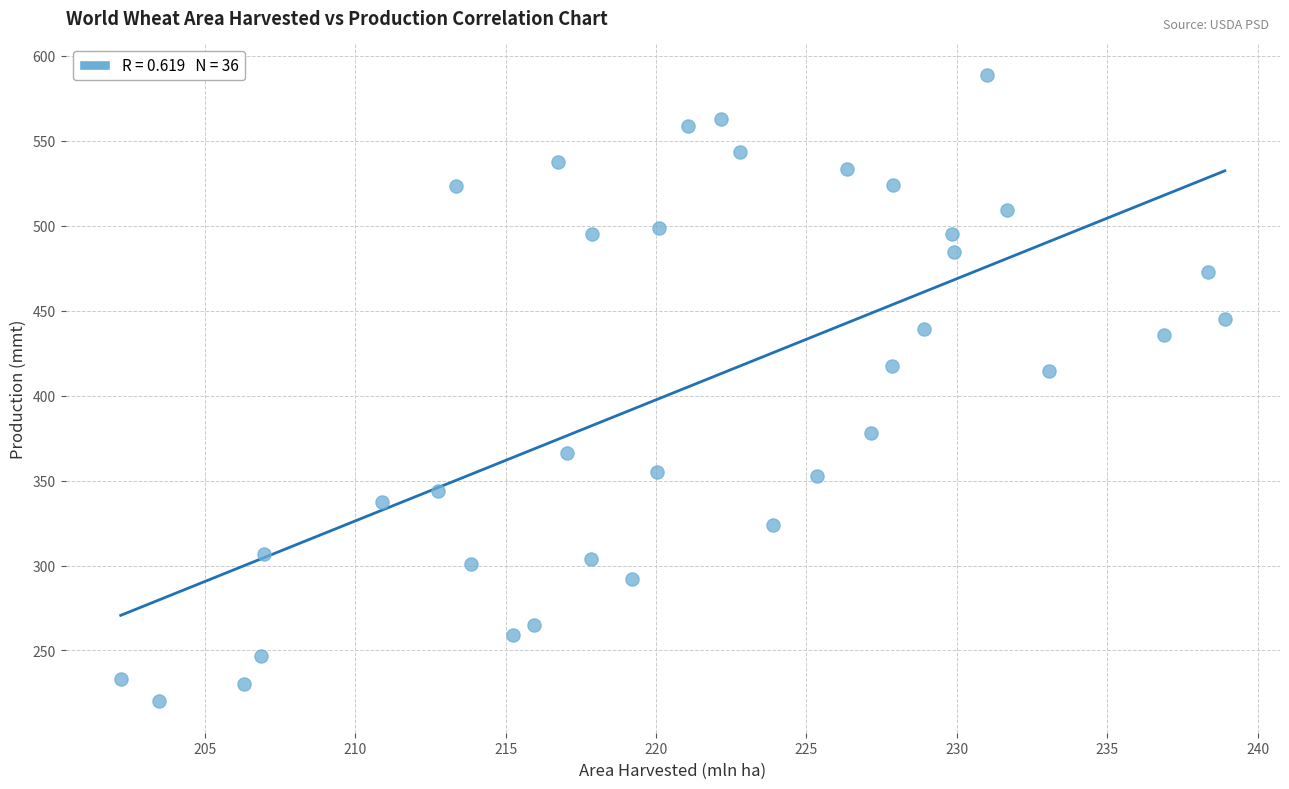

What is the range of Y values (max minus min)?

368.7